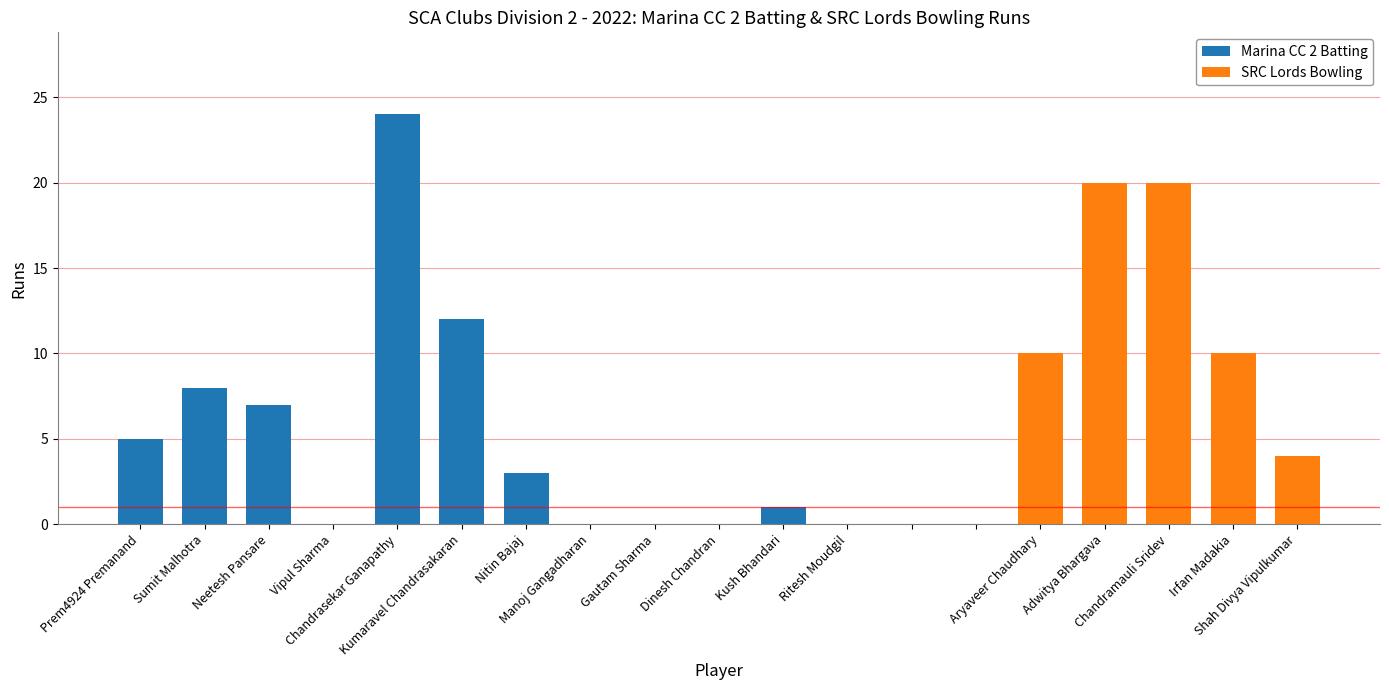

What is the sum of all Marina CC 2 Batting values?

60